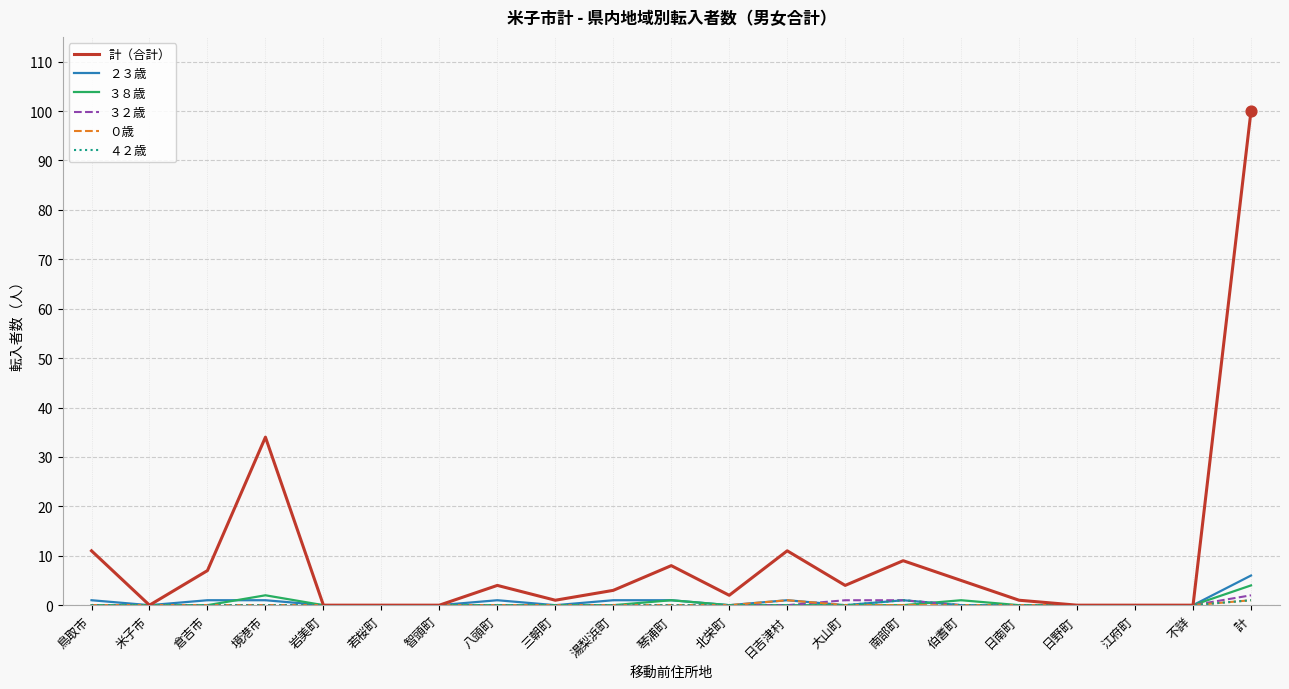

At which category is the sum across all series the highest?

計